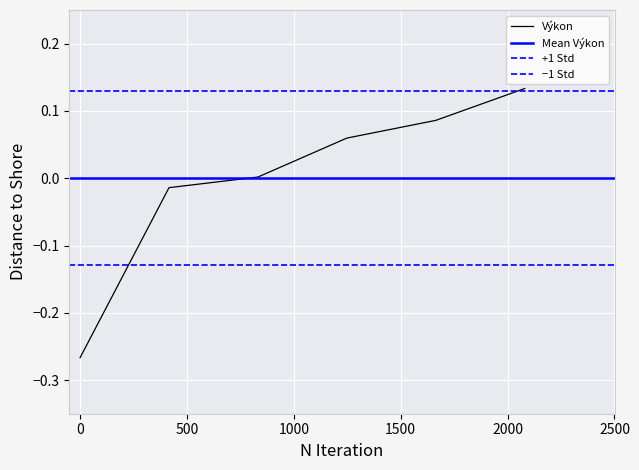

How many values are below 0?

2